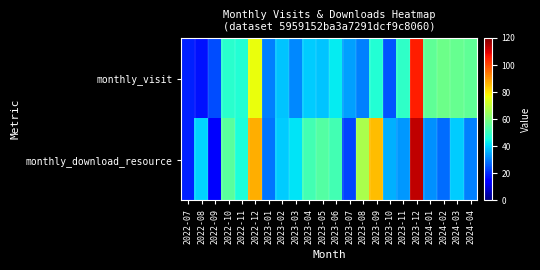

List the series in order of their peak value, highest first.

monthly_download_resource, monthly_visit